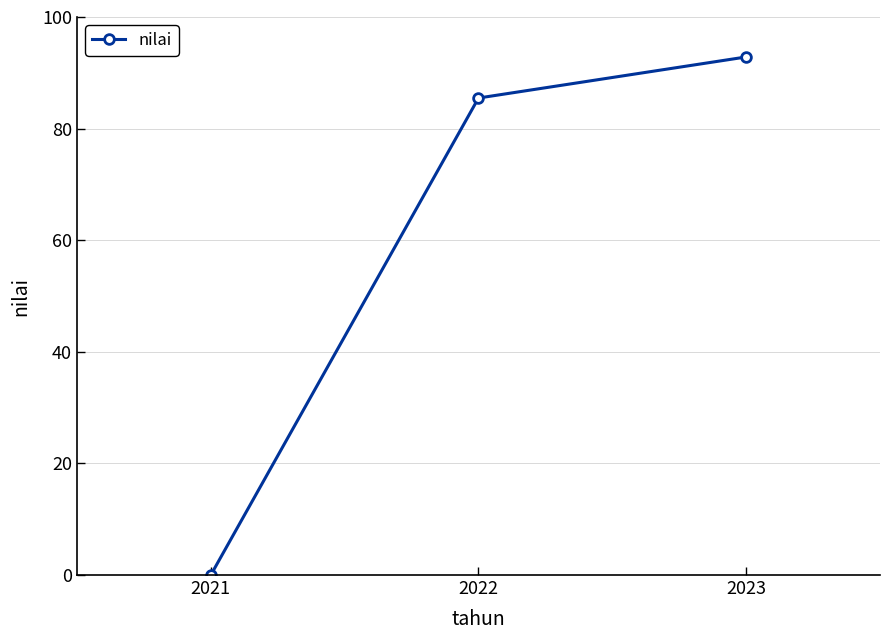

Read the value at 2023.

92.8